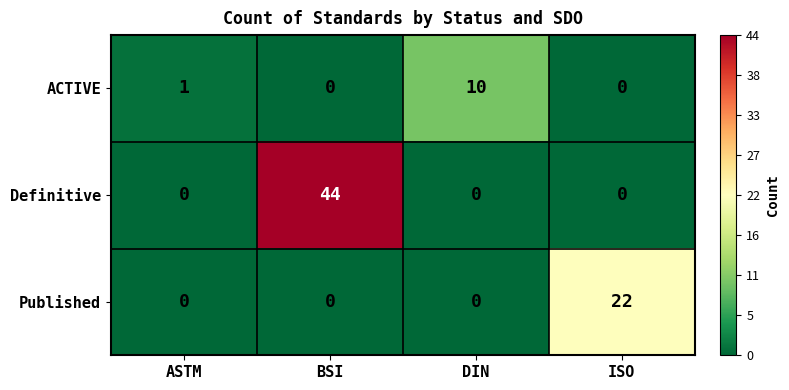

What is the sum of all ACTIVE values?

11